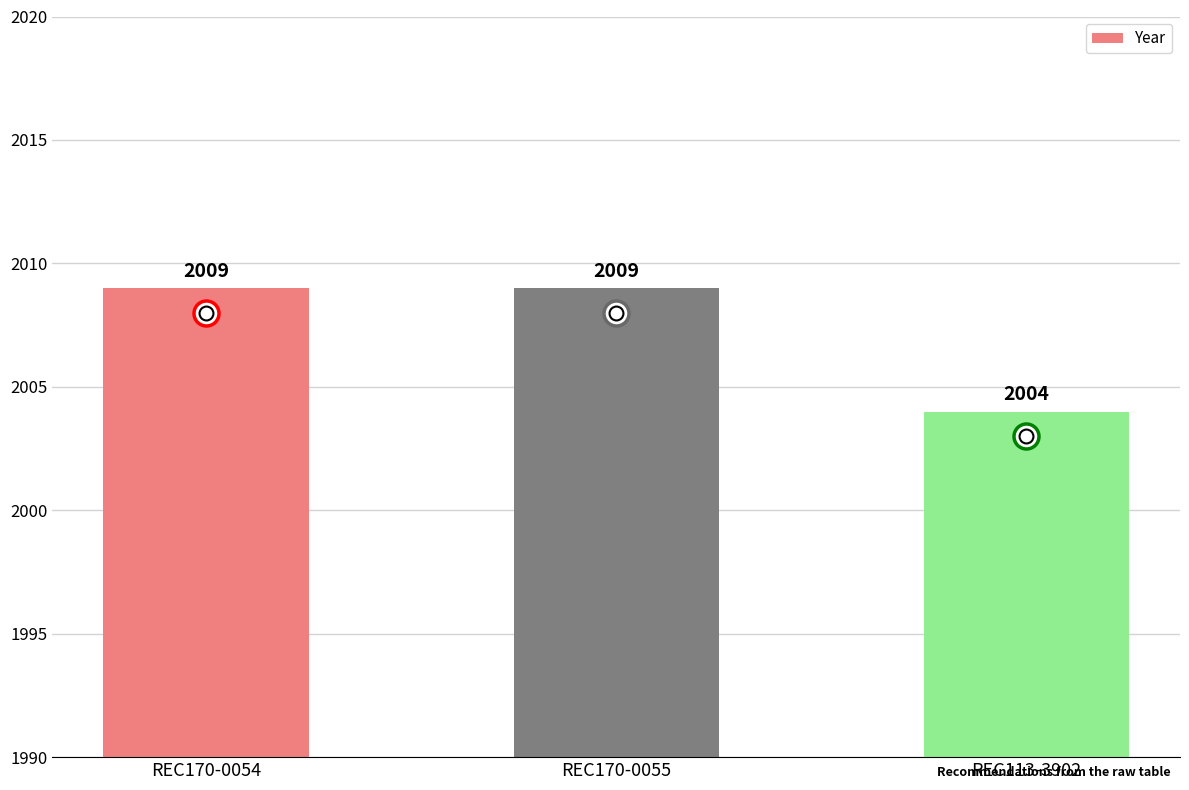

The chart shows a value of 3291 at REC113-3902. True or false?

False